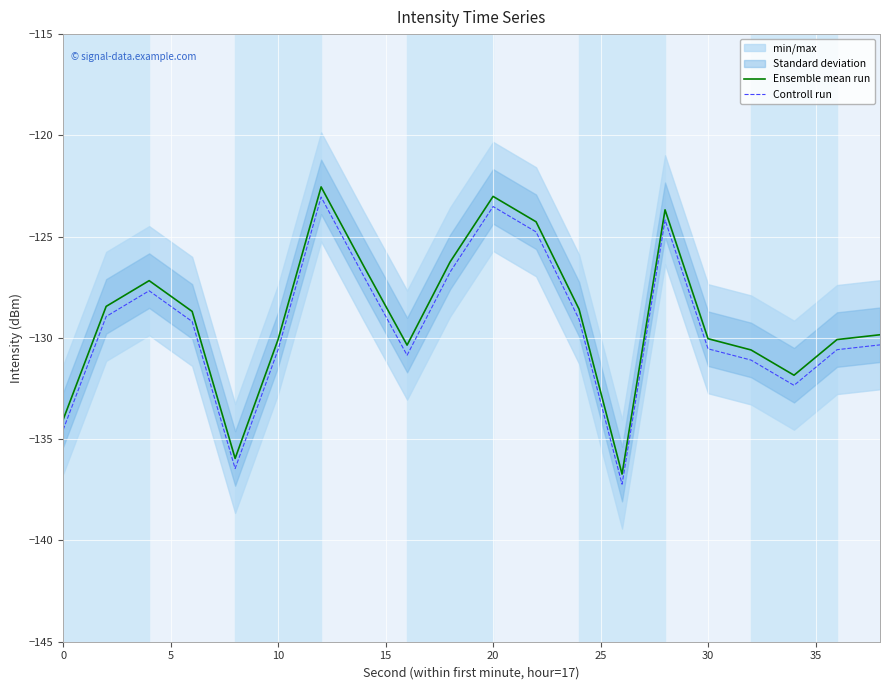

True or false: Controll run and Ensemble mean run cross at least once.

False